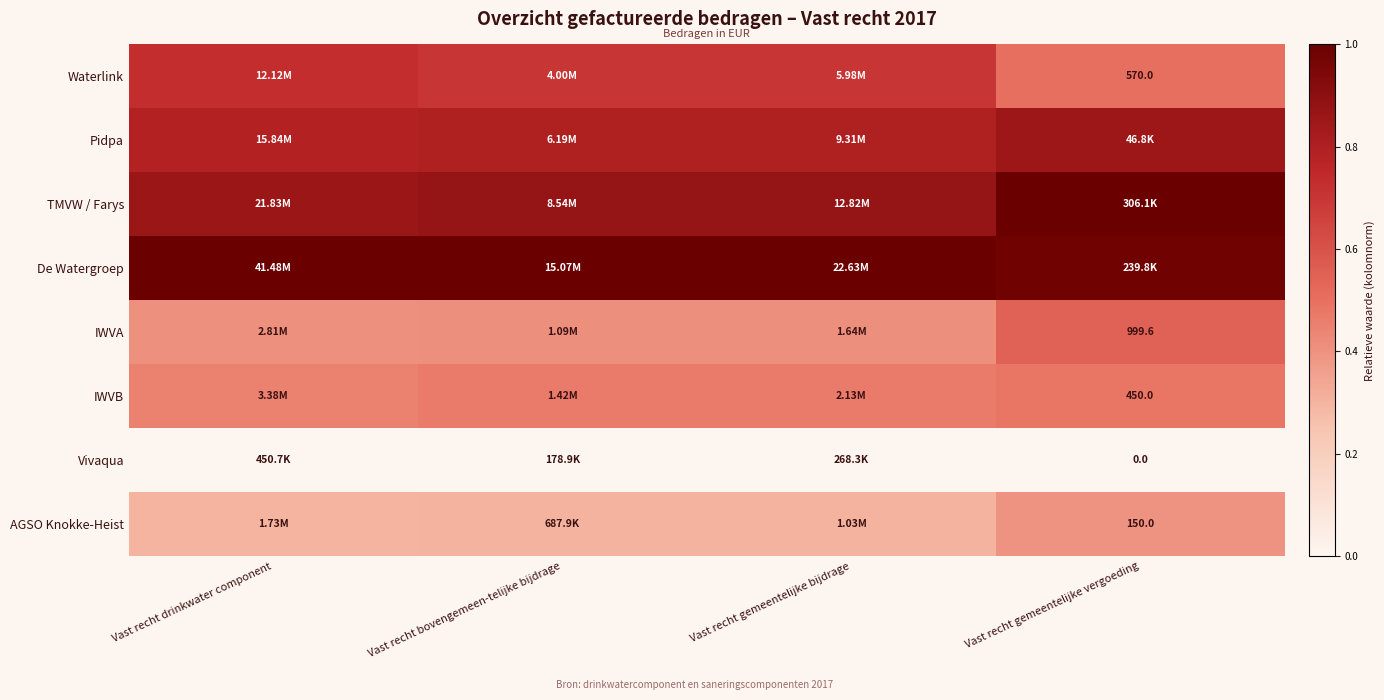

Rank the series at Vast recht gemeentelijke bijdrage from highest to lowest value.

De Watergroep, TMVW / Farys, Pidpa, Waterlink, IWVB, IWVA, AGSO Knokke-Heist, Vivaqua